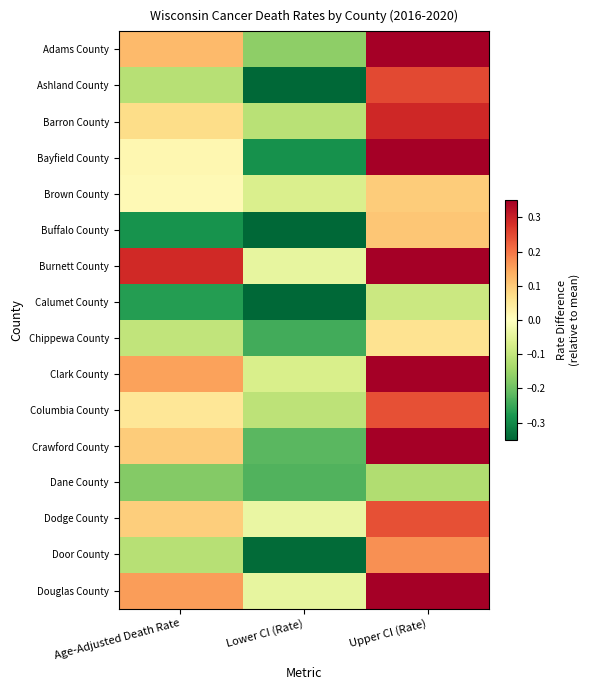

Which series changed the most between Lower CI (Rate) and Upper CI (Rate)?

Burnett County